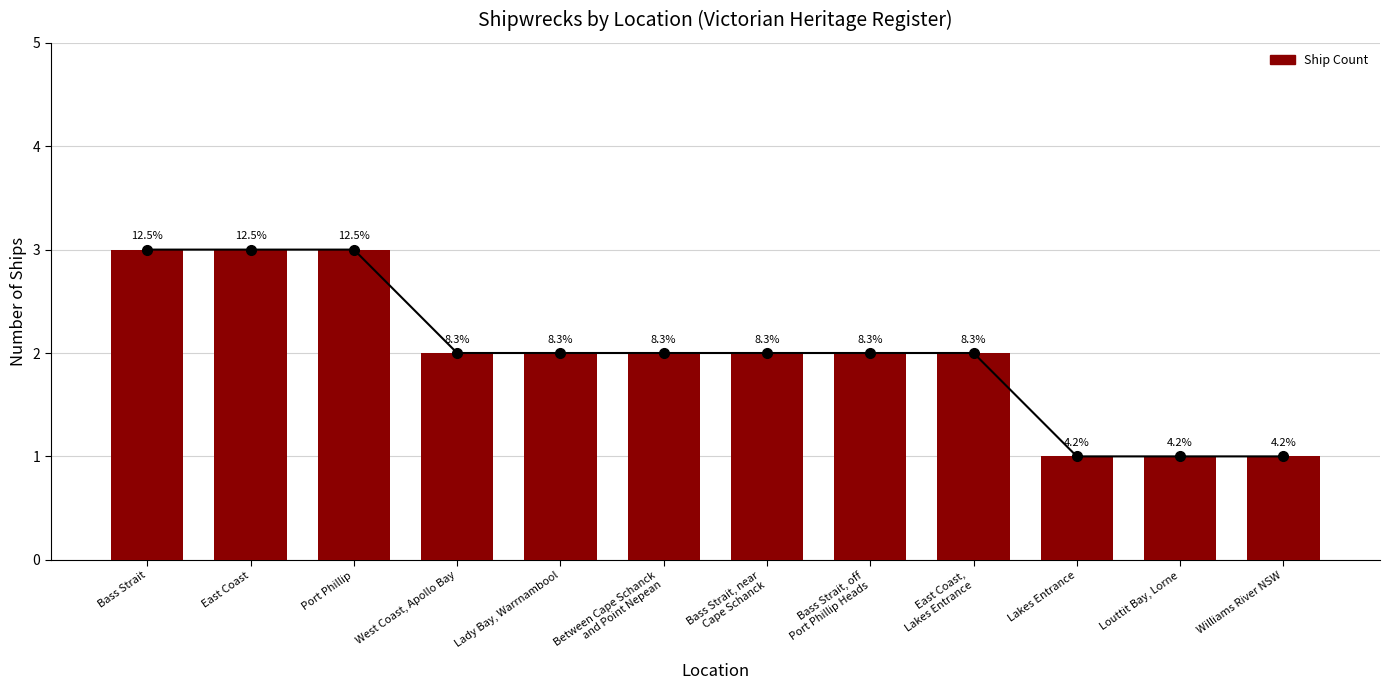

What is the average value?

2